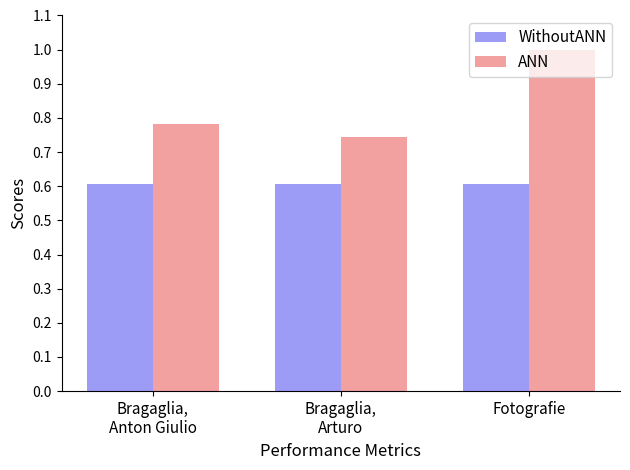

Which series changed the most between Bragaglia,
Arturo and Fotografie?

ANN